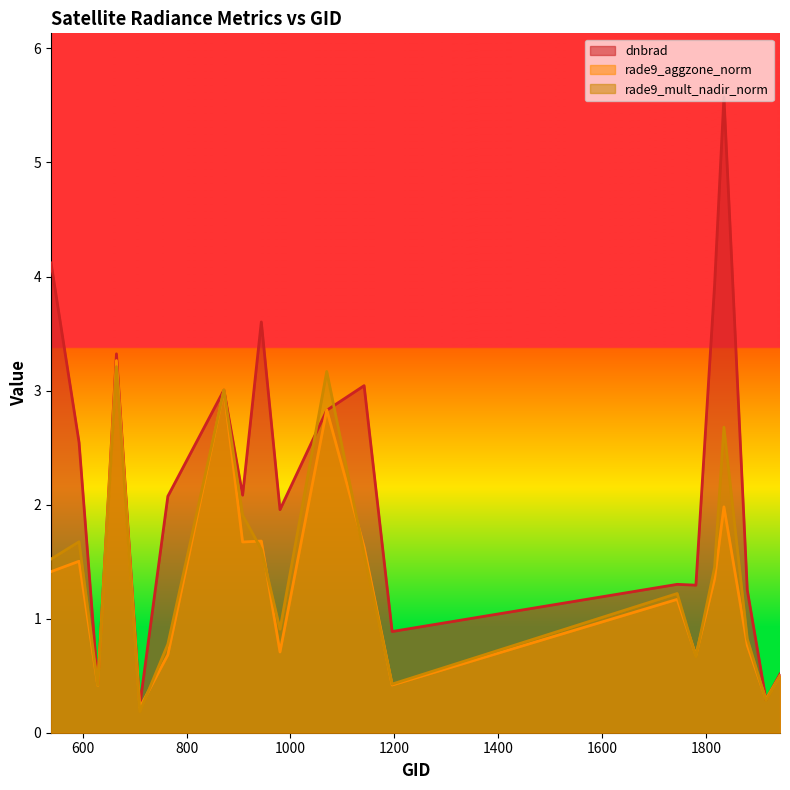

The rade9_aggzone_norm series shows 1.3 at 1817. True or false?

True